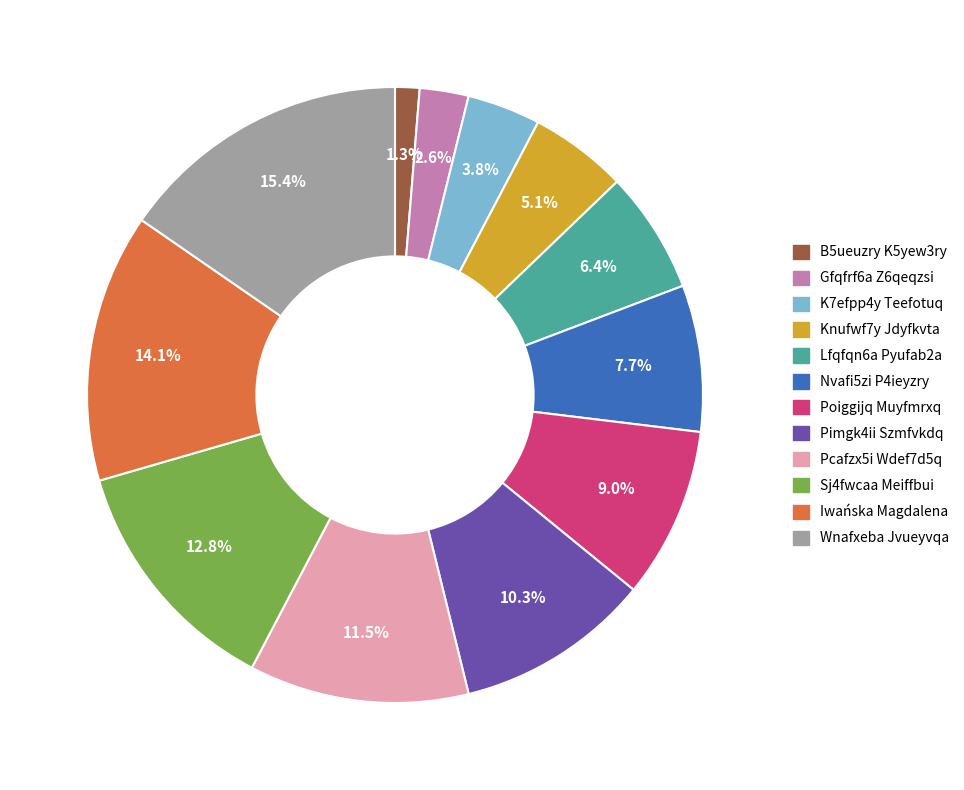

What is the total percentage of Knufwf7y Jdyfkvta and Nvafi5zi P4ieyzry?

12.8%